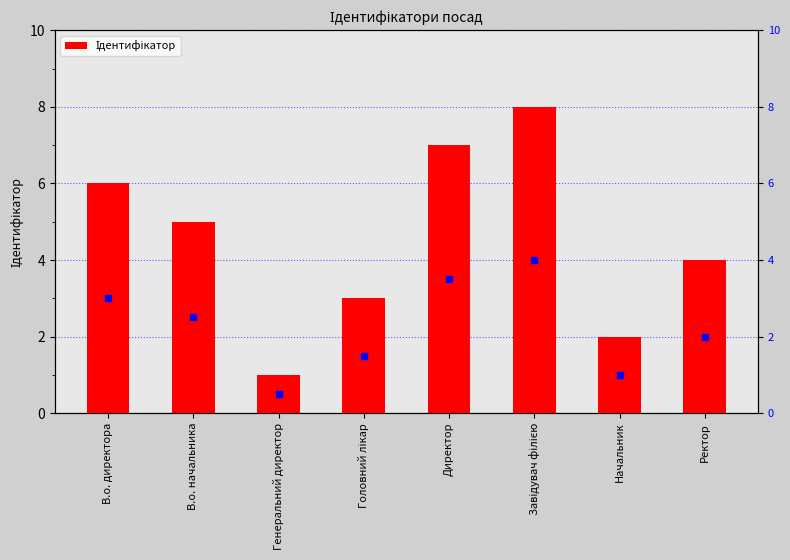

Reading right to left, what are all the values shown in this chart?

4	2	8	7	3	1	5	6